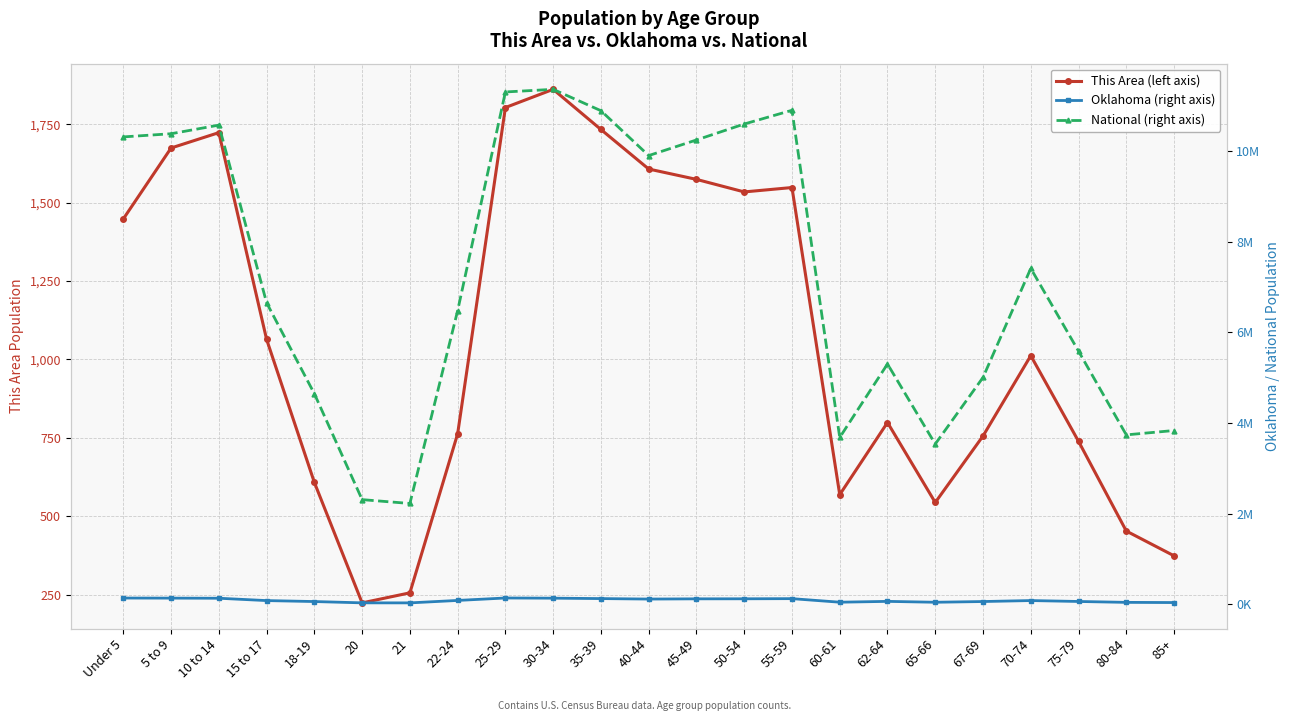

How many lines are shown in the chart?

3